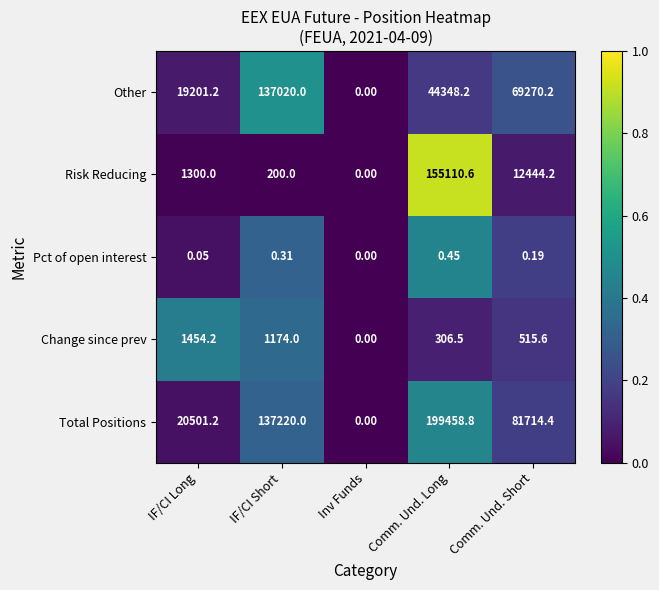

Which label corresponds to the smallest value in the chart?

Inv Funds